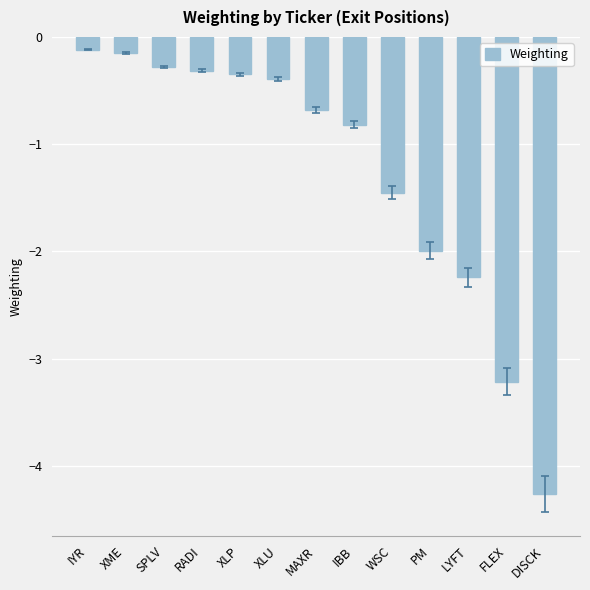

What is the minimum value shown in the chart?

-4.3